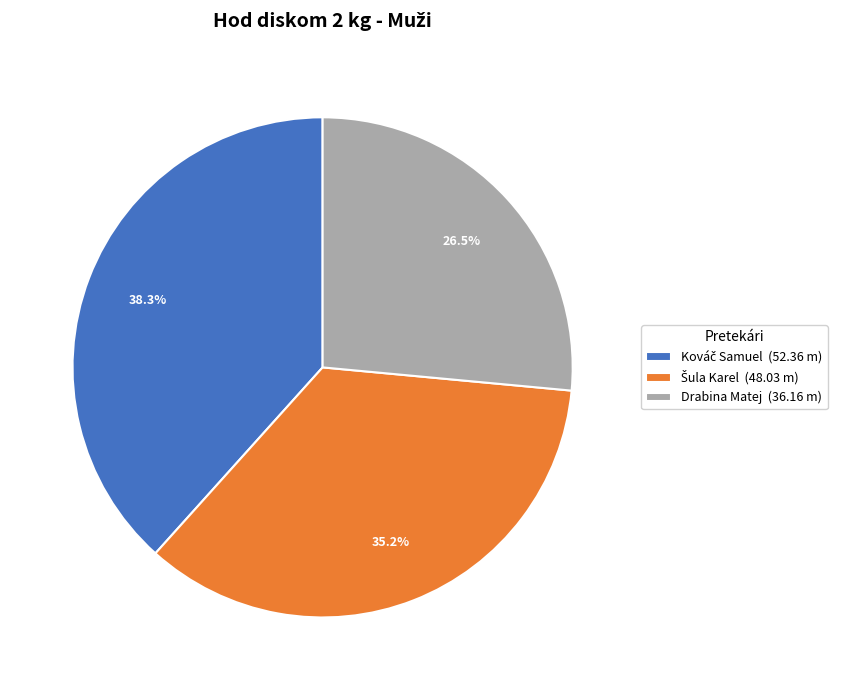

How much of the chart is everything except Drabina Matej (36.16 m)?

73.5%